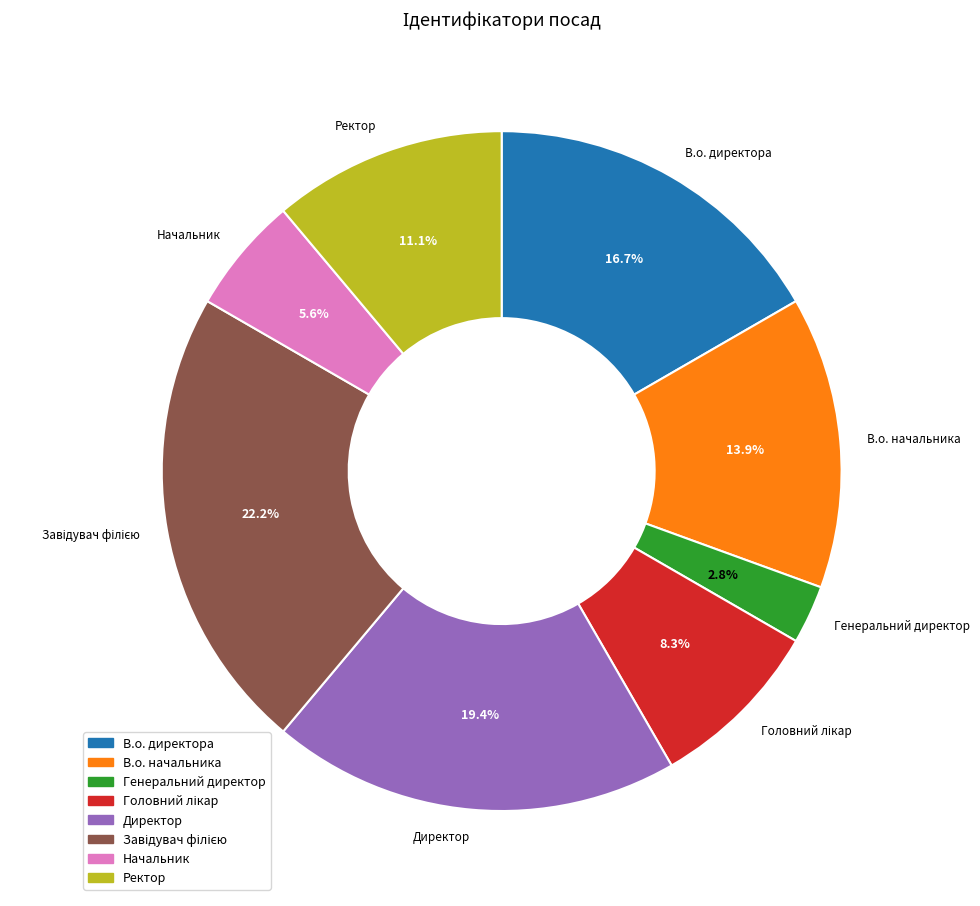

Does any single category account for the majority?

No